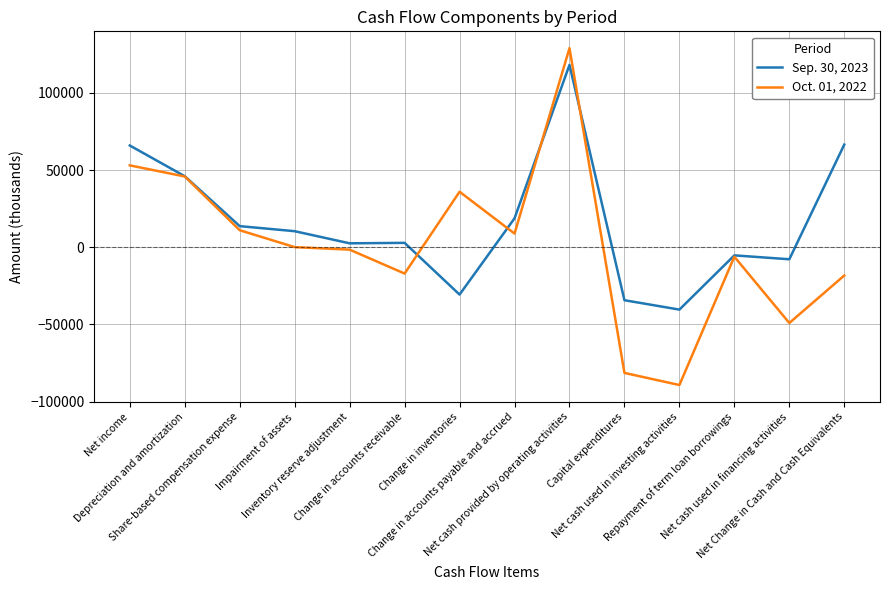

What is the total value across all series at Impairment of assets?

10513